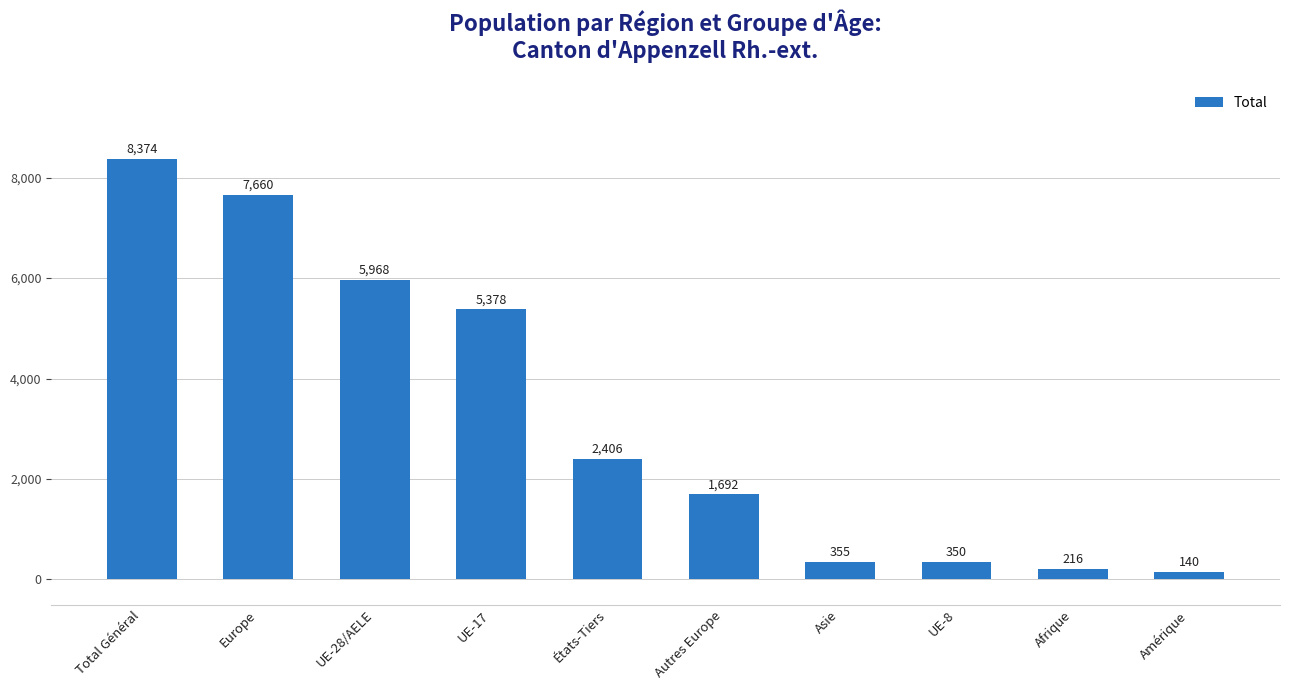

What is the approximate value at Asie, to the nearest 50?

350